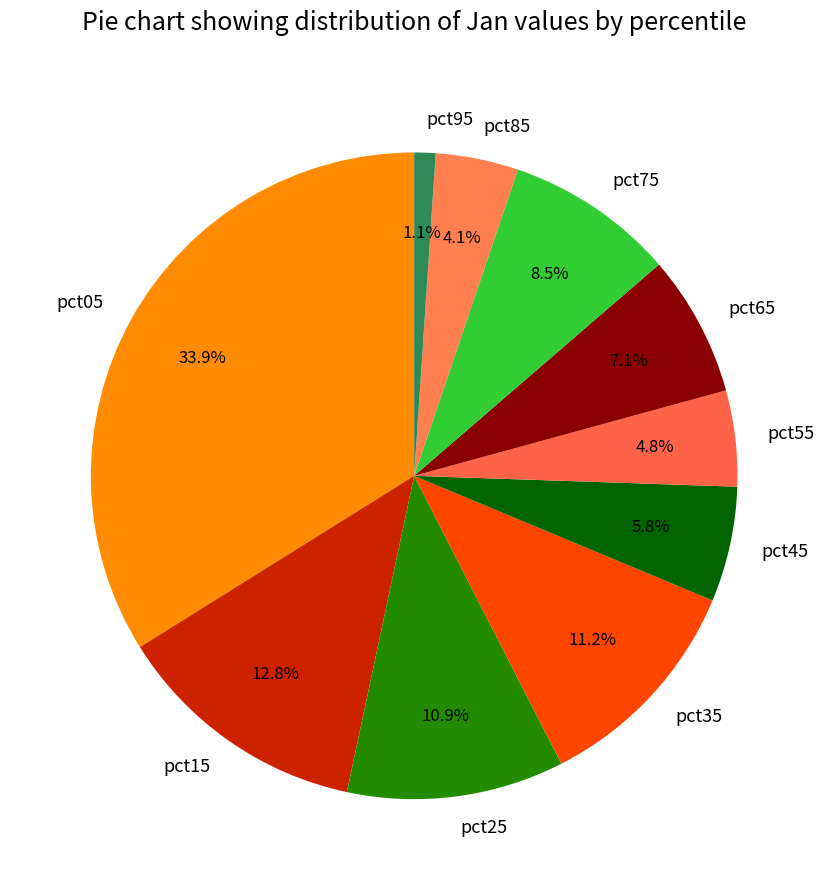

Which has a higher value, pct65 or pct45?

pct65